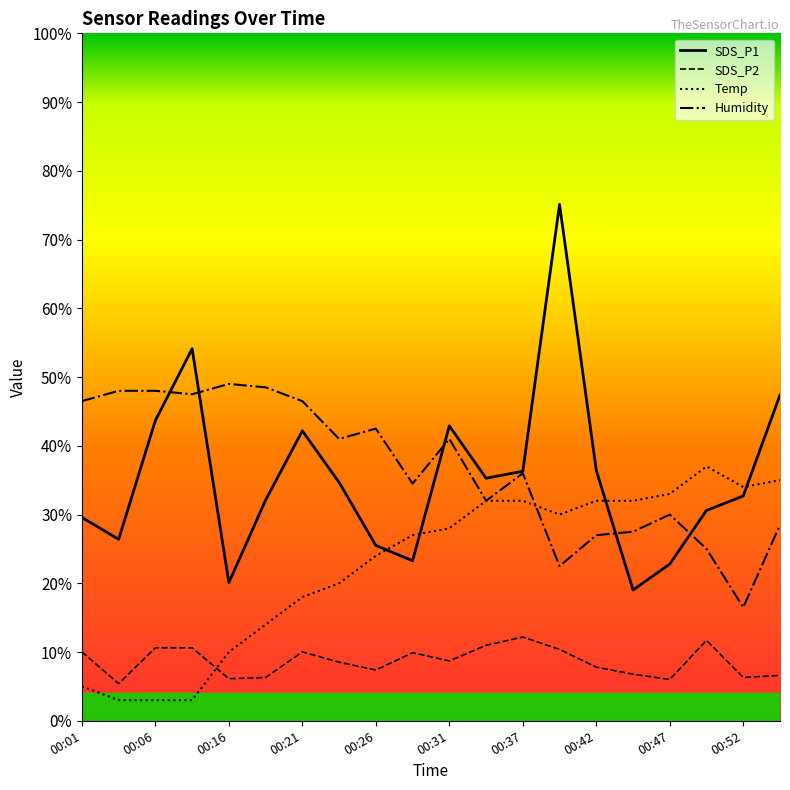

Which series has the largest range (max minus min)?

SDS_P1